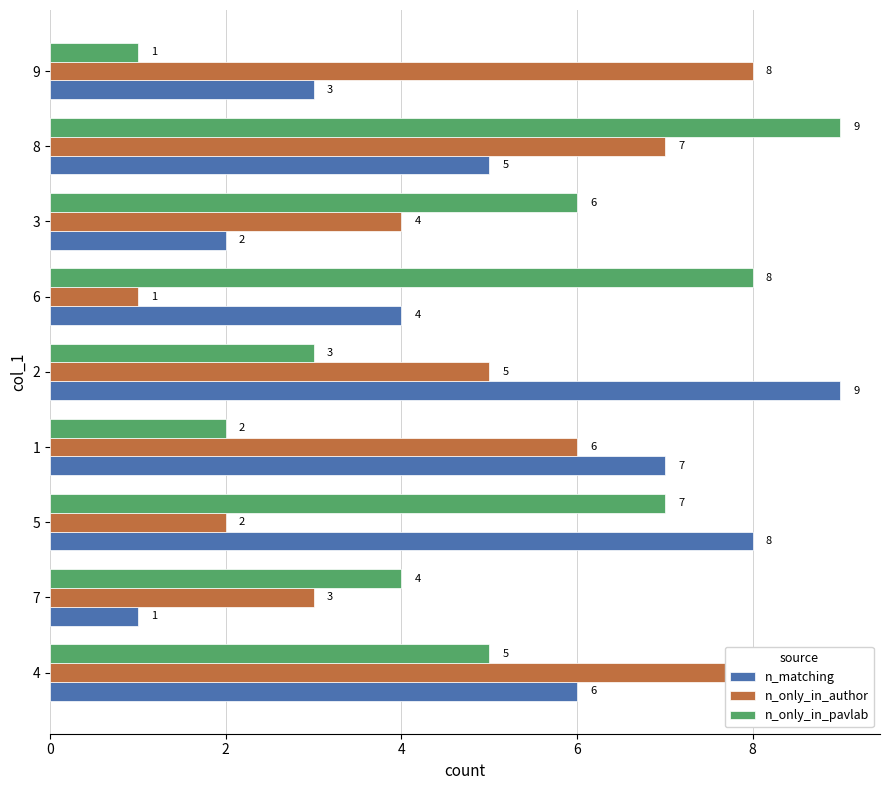

True or false: n_only_in_author has a value of 13 at 4.

False